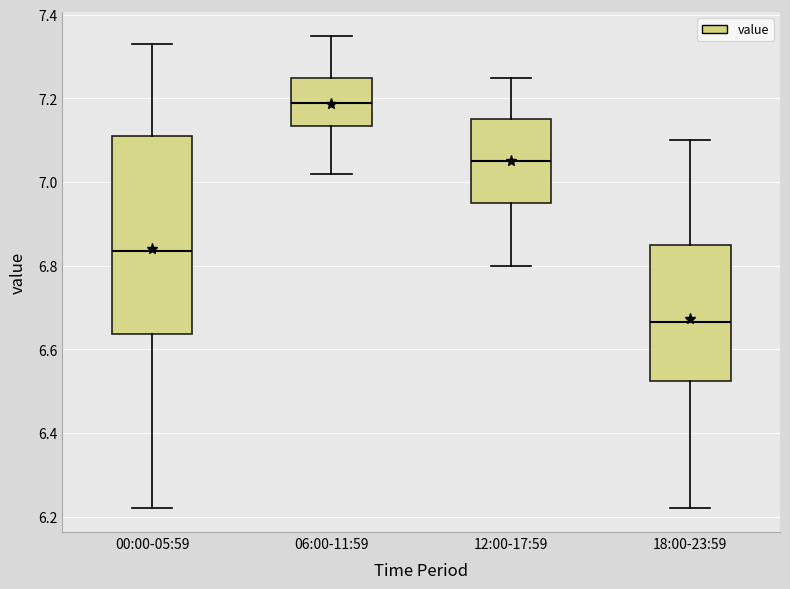

Reading left to right, read every box against the y-axis: the position of its median line, the range the box covers, and the ends of its whiskers. The values are not printed on the chart, so give them approximately, as read against the axis.

00:00-05:59: median 6.84, box 6.64 to 7.12, whiskers 6.22 to 7.34
06:00-11:59: median 7.20, box 7.14 to 7.26, whiskers 7.02 to 7.36
12:00-17:59: median 7.06, box 6.96 to 7.16, whiskers 6.80 to 7.26
18:00-23:59: median 6.66, box 6.52 to 6.86, whiskers 6.22 to 7.10